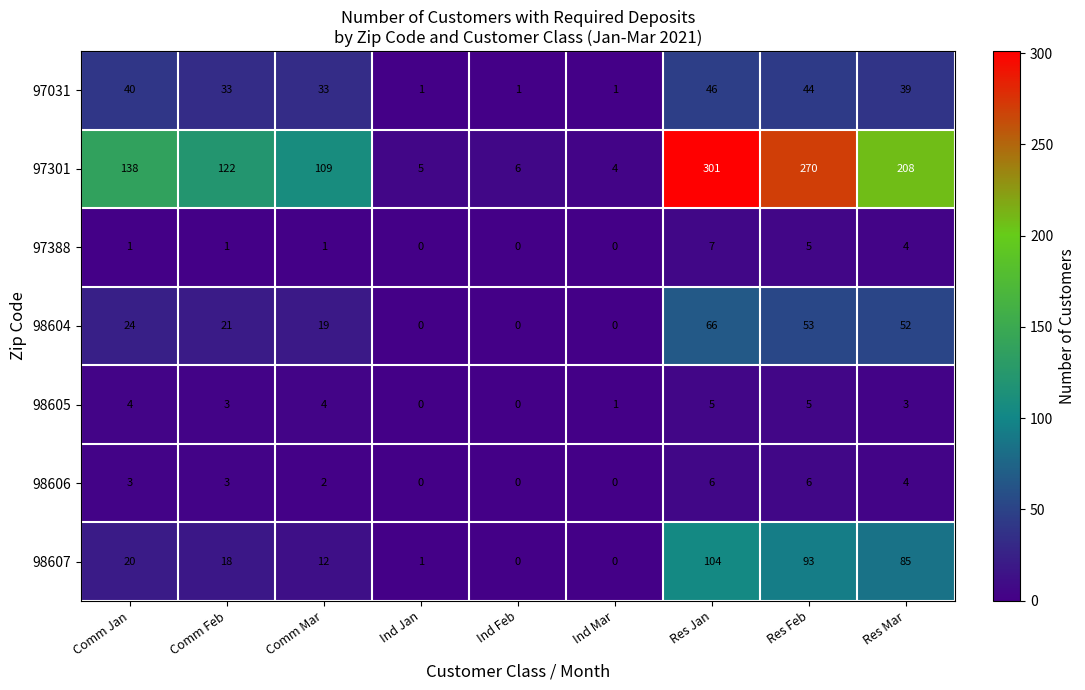

How many distinct data groups are displayed?

7